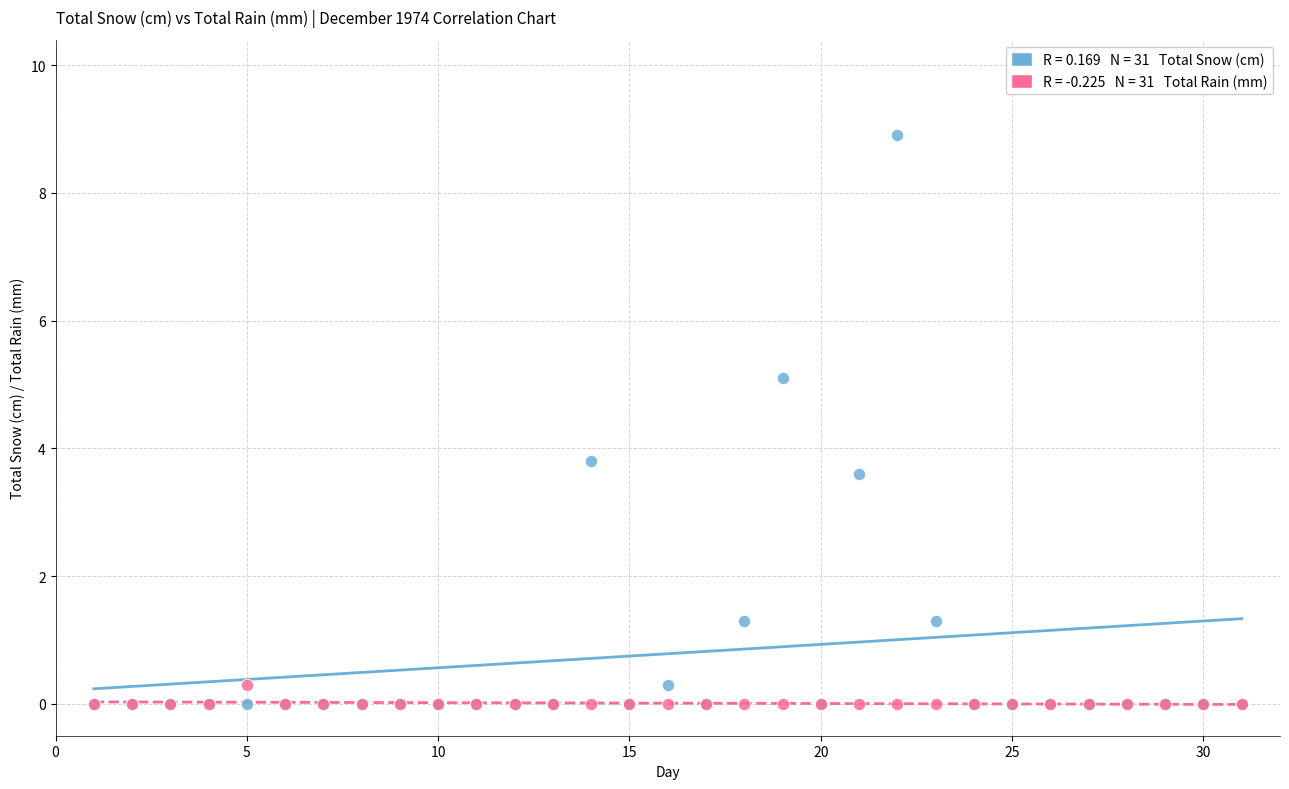

Across all series, what Y value is closest to 4?

3.8